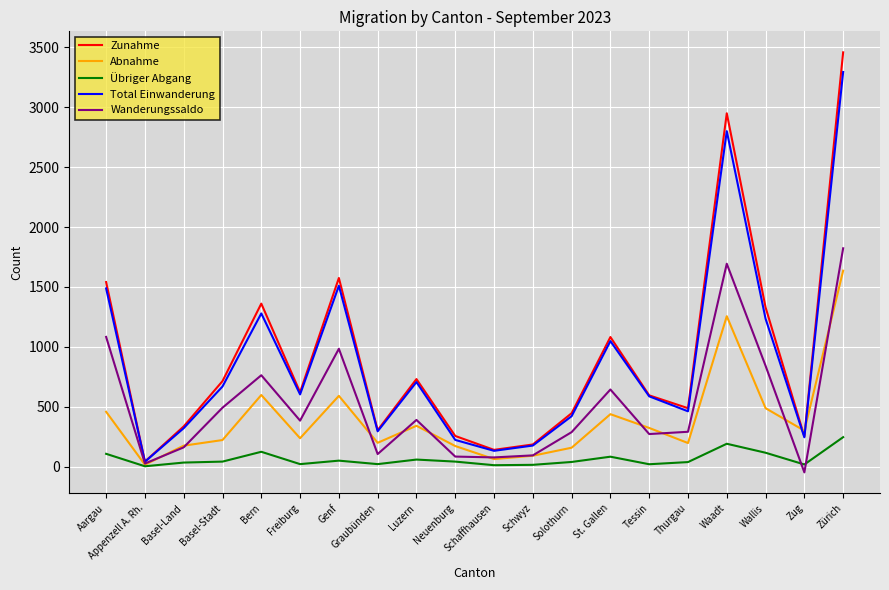

What is the maximum value shown in the chart?

3459